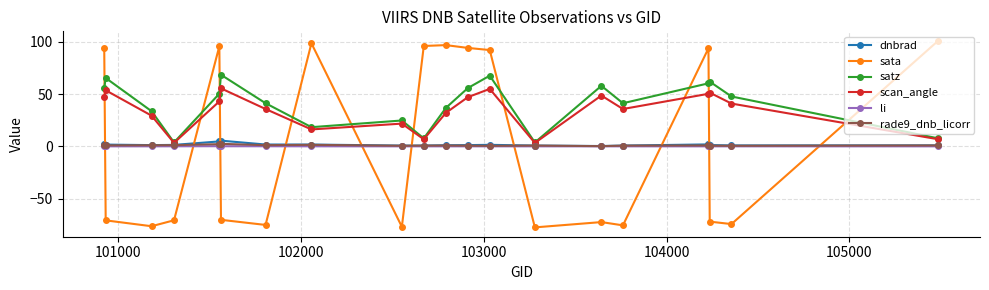

How many data points does each series have?

20